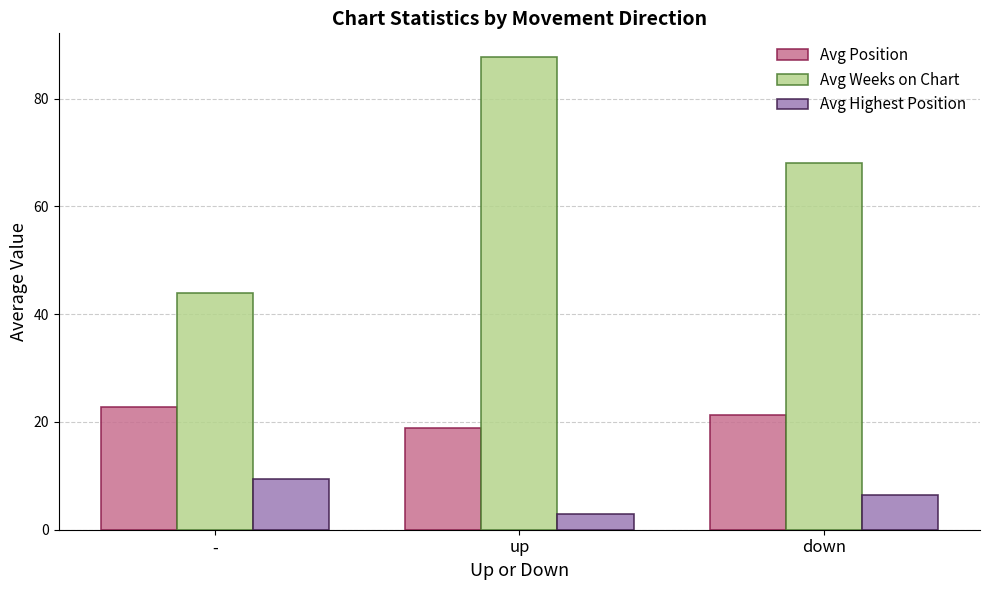

What is the spread (max minus min) of values at -?

34.5